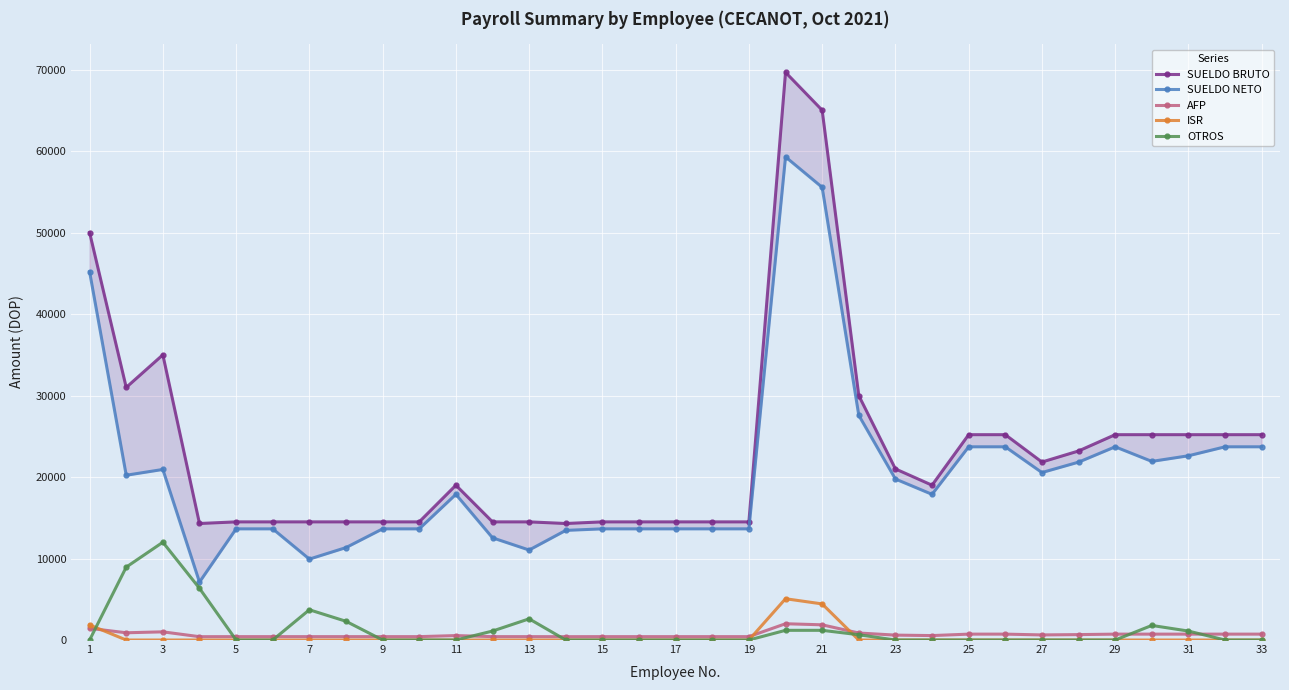

What is the highest value of the OTROS series?

12000.0